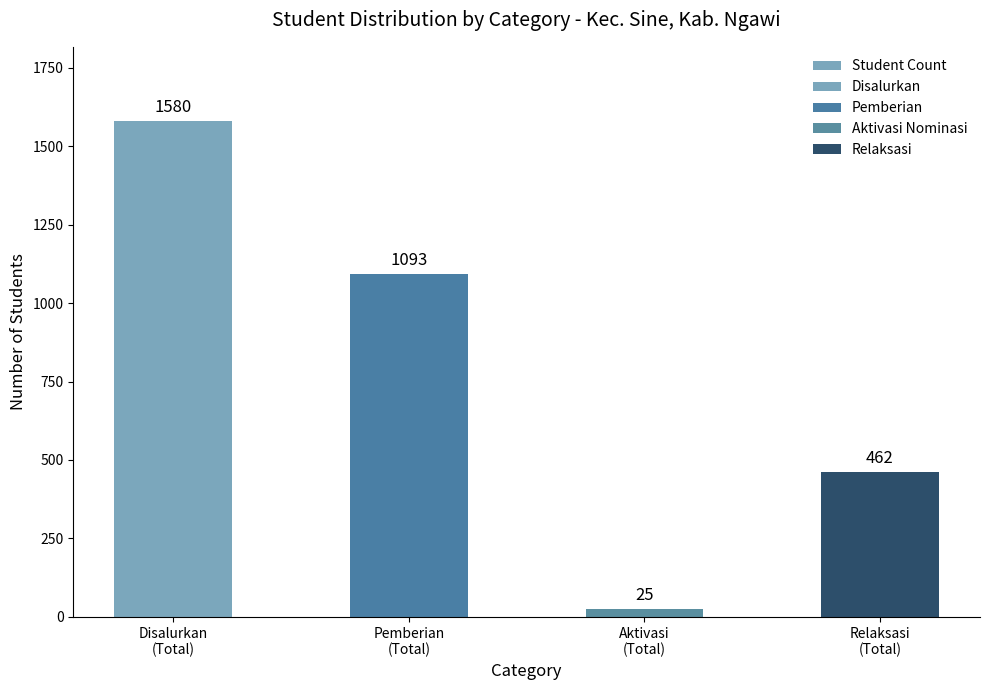

What is the label of the 4th bar from the left?

Relaksasi
(Total)